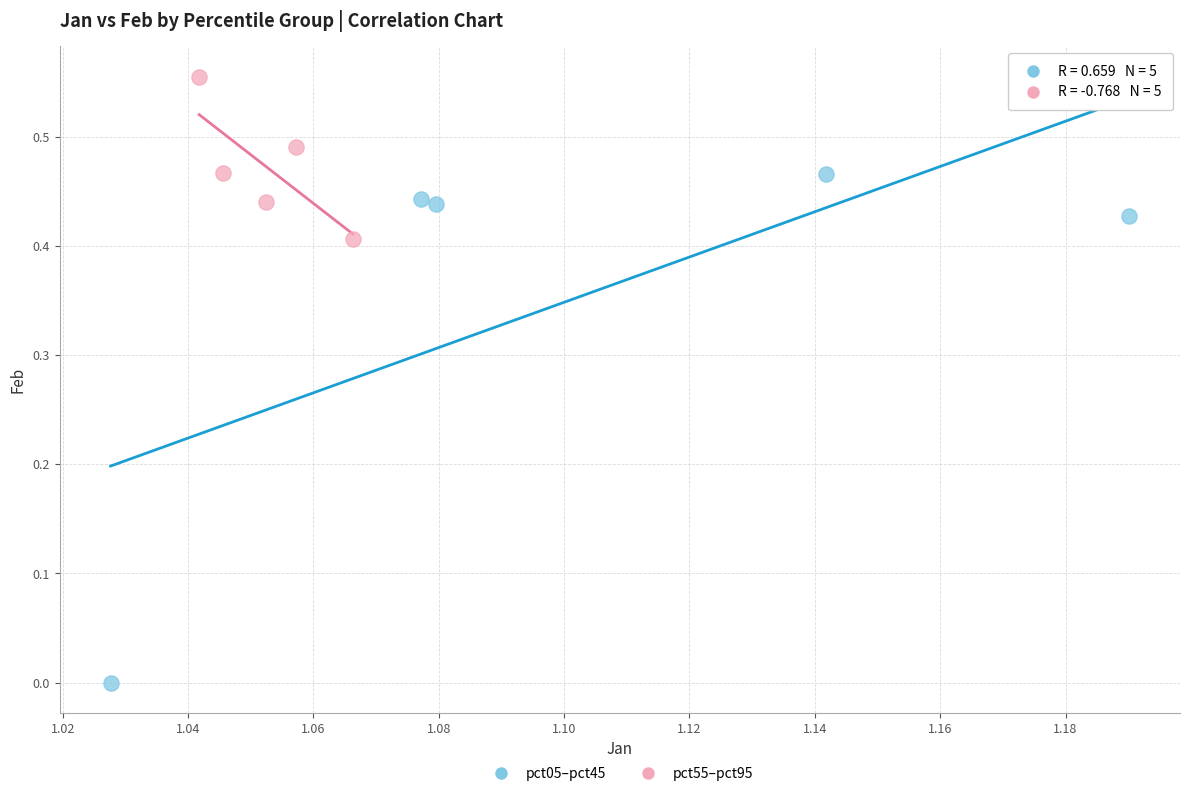

Which series has the widest spread of Y values?

pct05–pct45